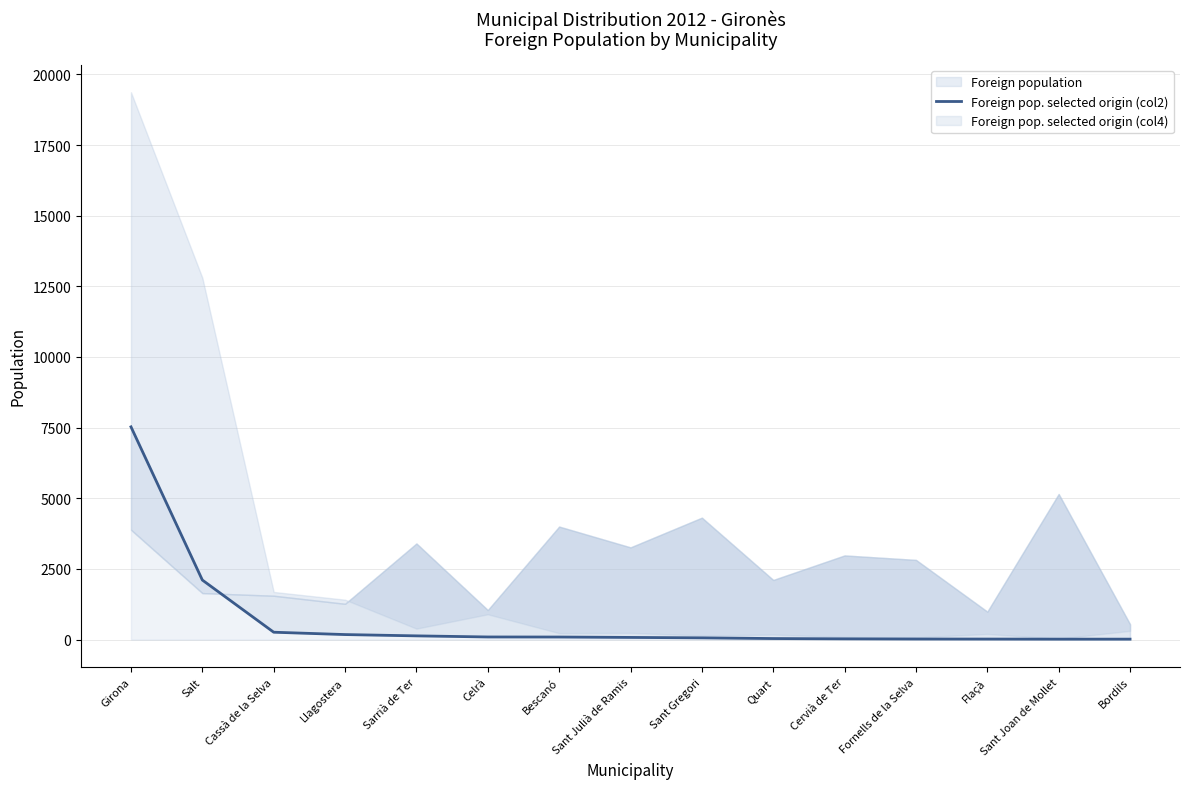

What is the change in value from Sant Gregori to Flaçà?

-43